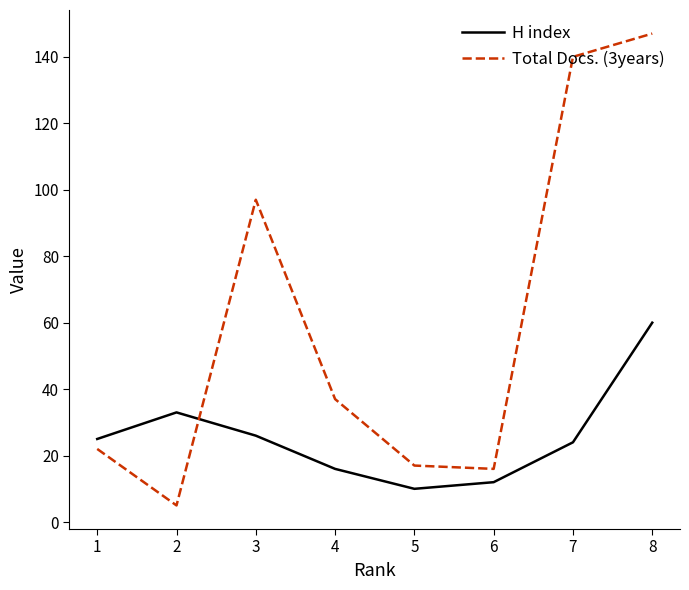

Rank the series by their maximum value, from highest to lowest.

Total Docs. (3years), H index